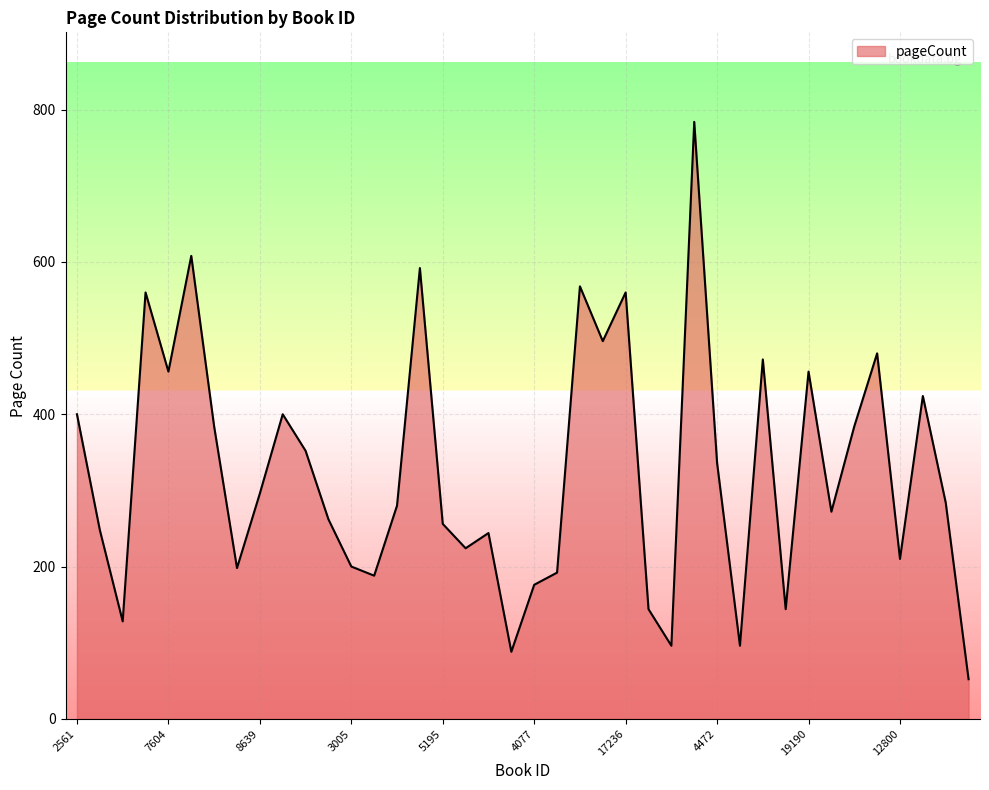

What is the minimum value shown in the chart?

52